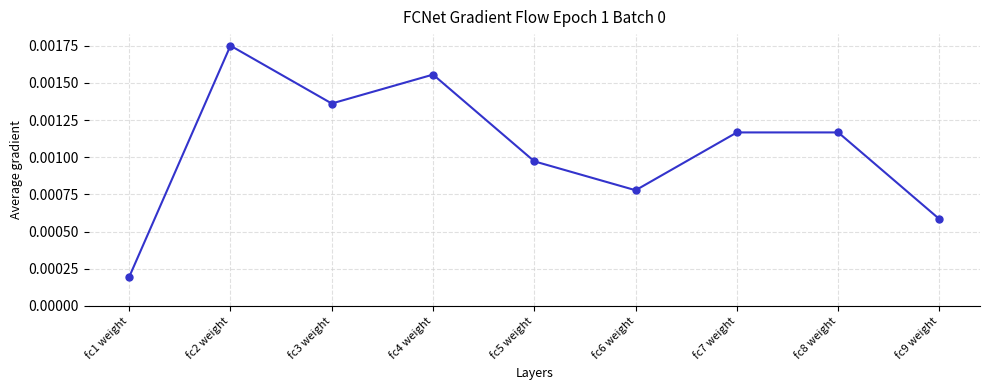

What is the label of the 8th point from the right?

fc2 weight